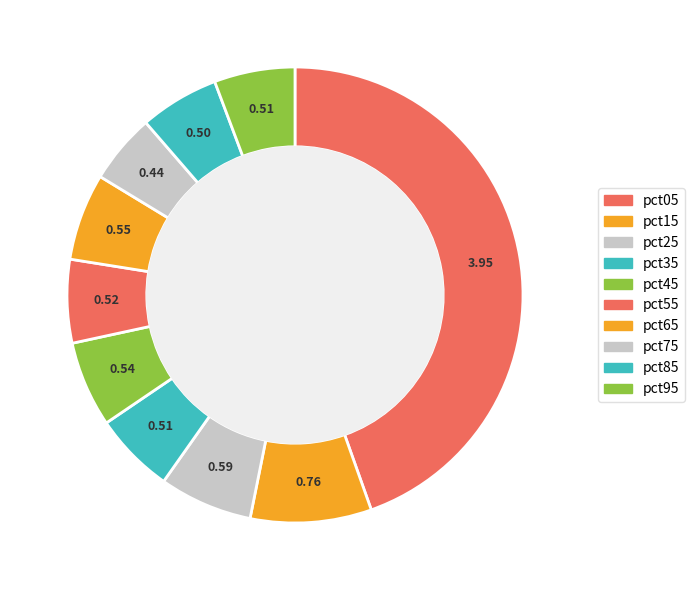

Is it true that pct95 is 1% of the pie?

False